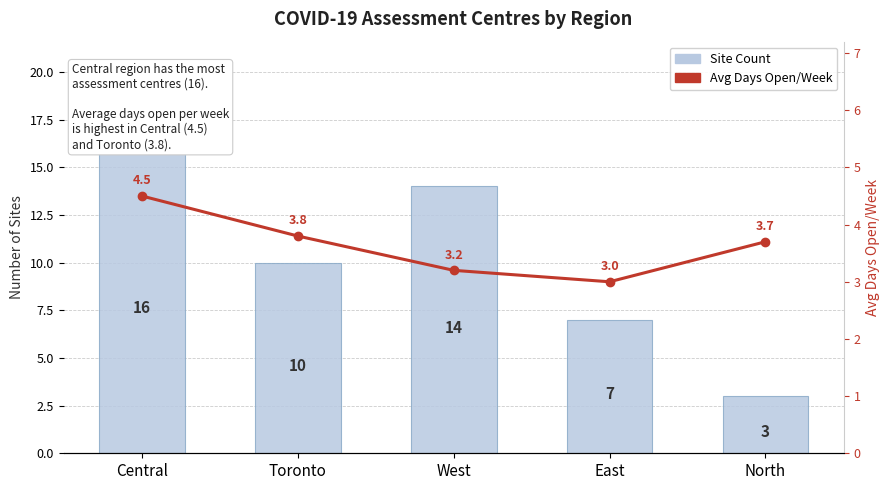

Where is Avg Days Open/Week nearest to the value 3?

East